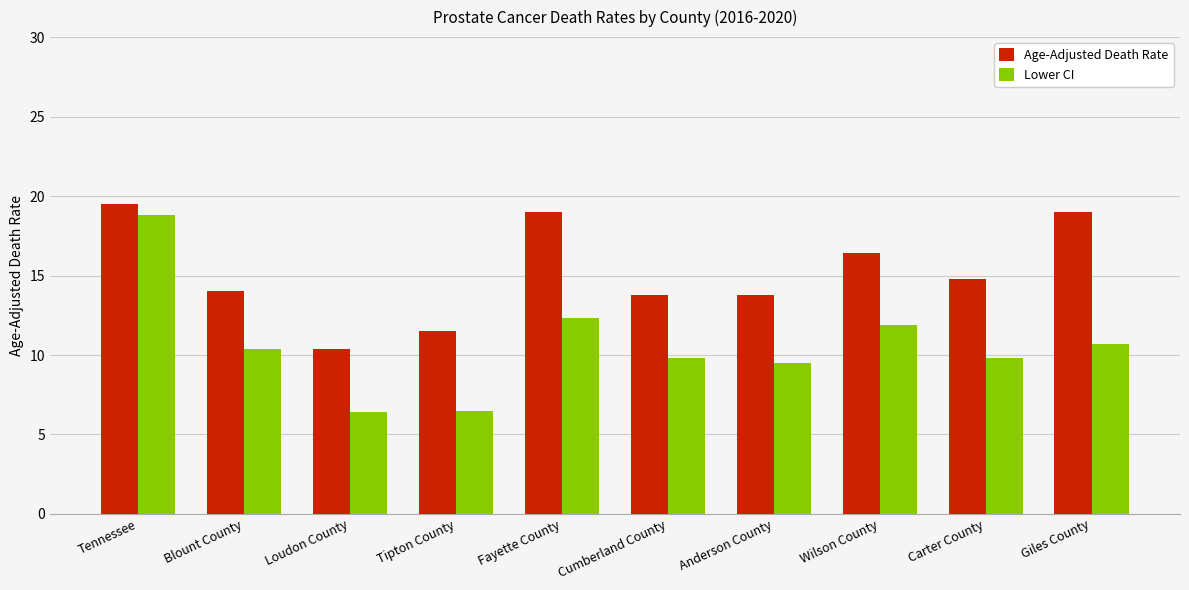

At how many categories does at least one series exceed 11?

9